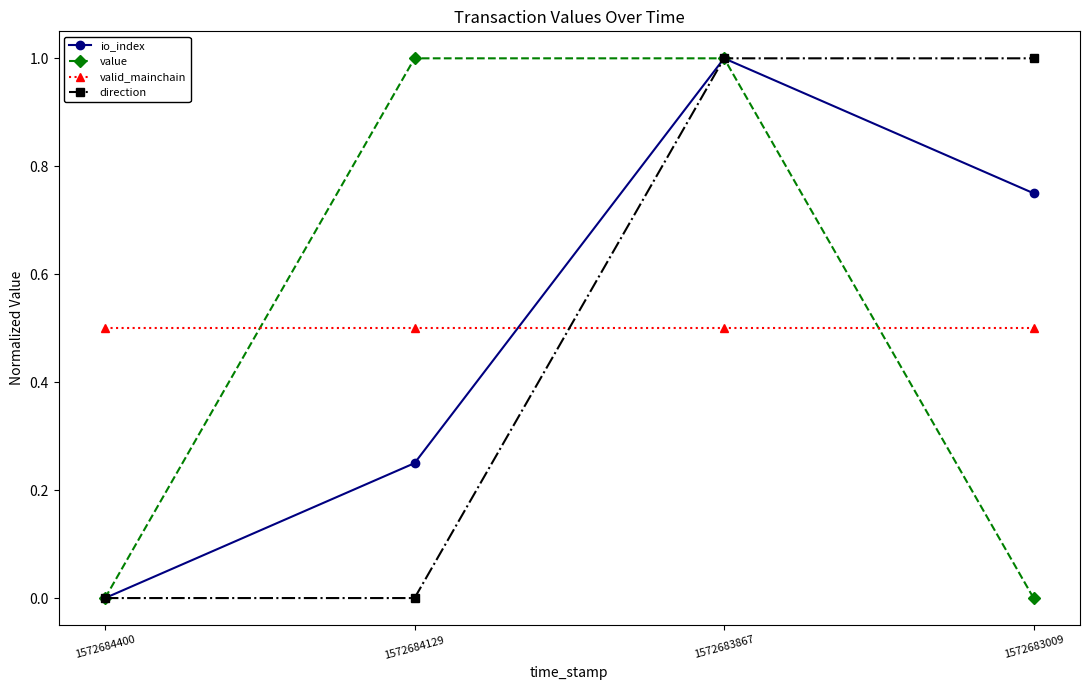

Is it true that valid_mainchain equals 0.5 at 1572683867?

True